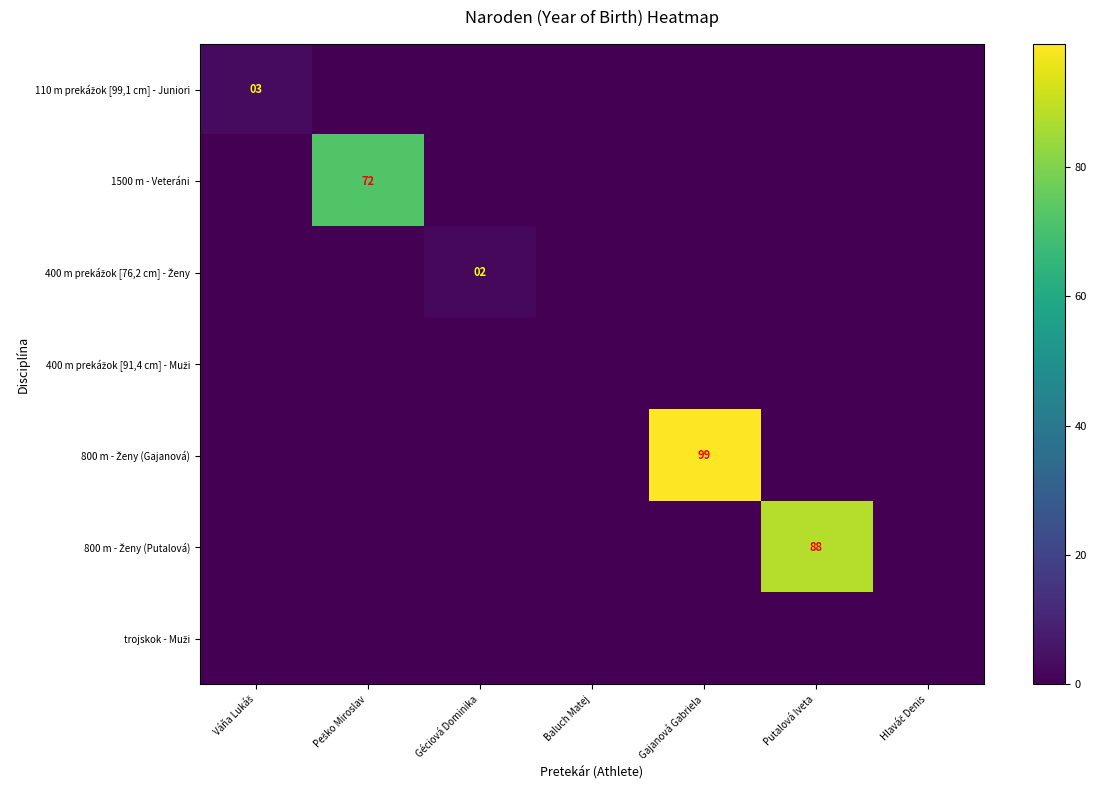

True or false: 400 m prekážok [76,2 cm] - Ženy has a value of 1 at Putalová Iveta.

False